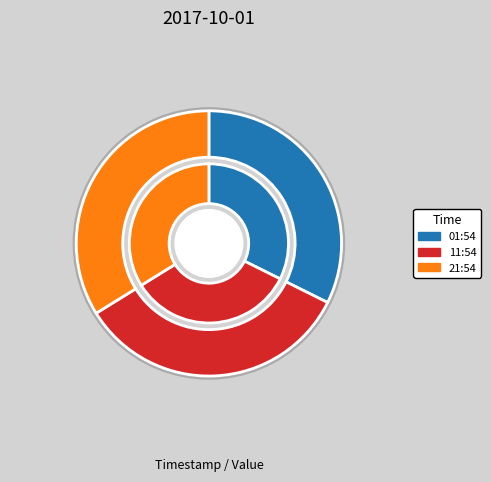

To the nearest percent, what is the average slice percentage?

33%